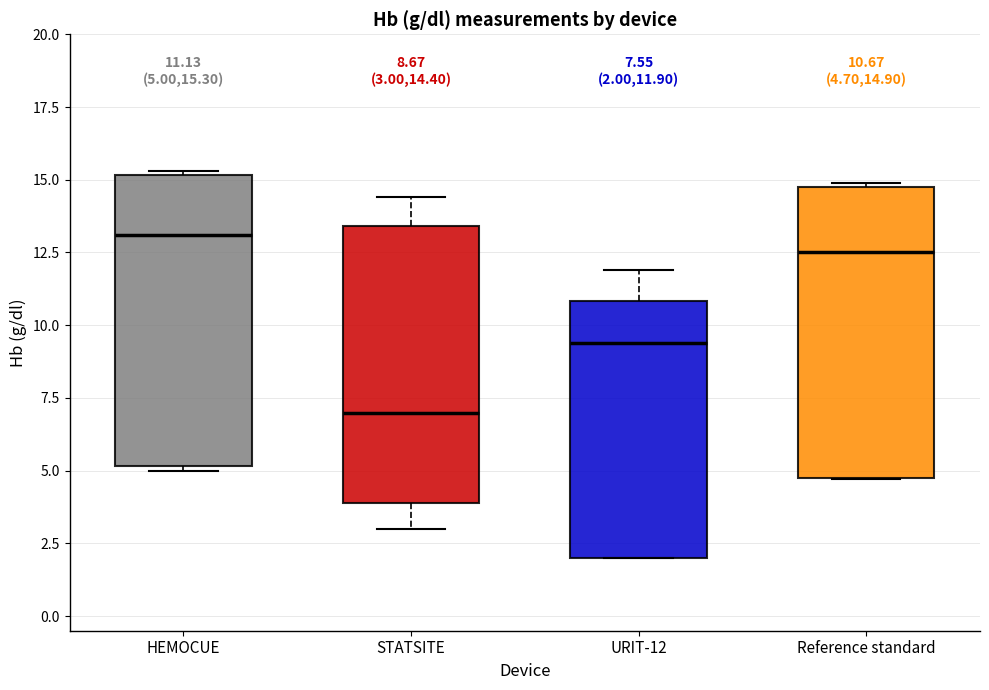

Which box has the highest median line?

HEMOCUE